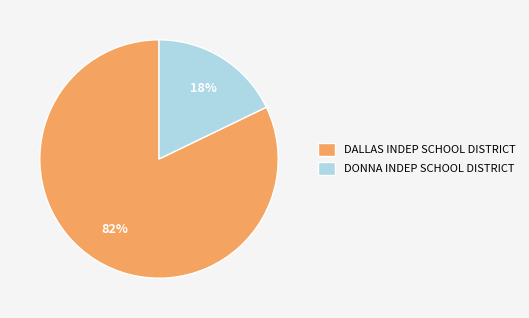

Is it true that DONNA INDEP SCHOOL DISTRICT is 18% of the pie?

True